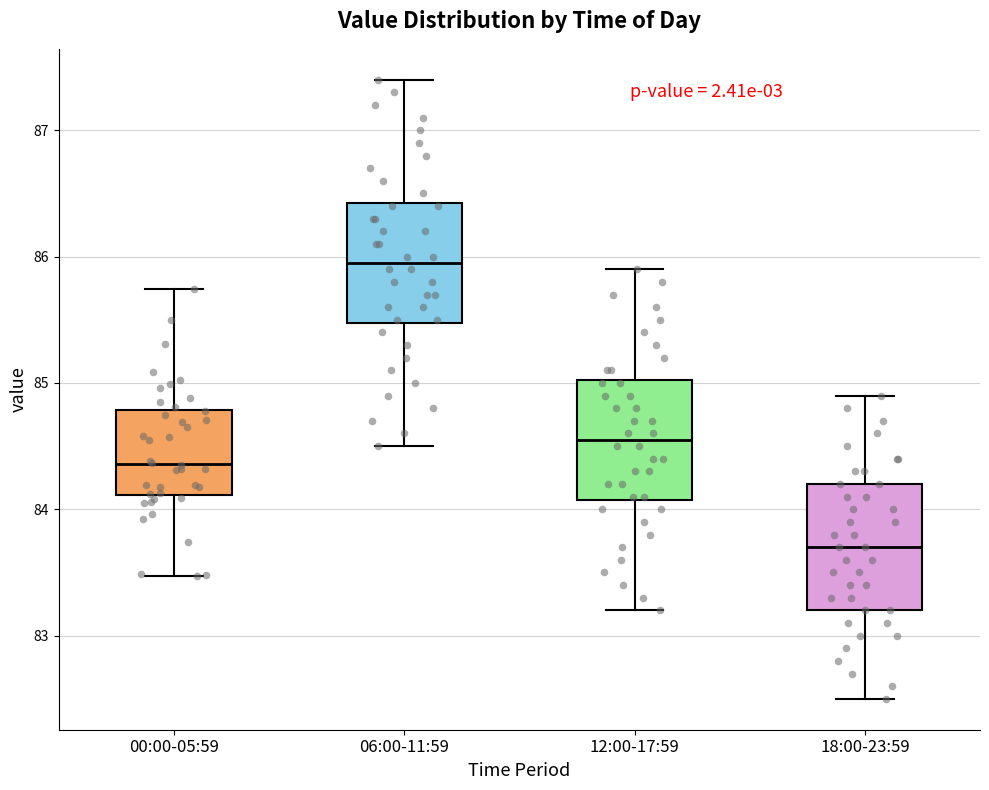

Which box has the lowest median line?

18:00-23:59